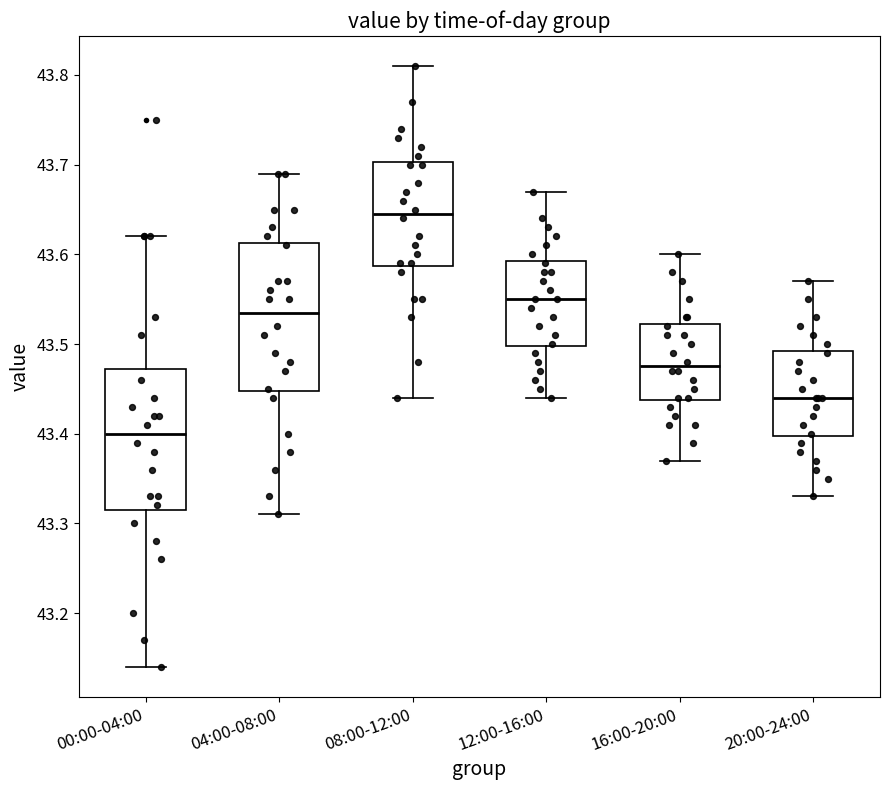

Reading left to right, transcribe this box plot: for each box, give where its median line is, the range the box spans, and where its two whiskers end, as read against the y-axis. The values are not printed on the chart, so give them approximately, as read against the axis.

00:00-04:00: median 43.40, box 43.32 to 43.47, whiskers 43.14 to 43.62
04:00-08:00: median 43.54, box 43.45 to 43.61, whiskers 43.31 to 43.69
08:00-12:00: median 43.65, box 43.59 to 43.70, whiskers 43.44 to 43.81
12:00-16:00: median 43.55, box 43.50 to 43.59, whiskers 43.44 to 43.67
16:00-20:00: median 43.48, box 43.44 to 43.52, whiskers 43.37 to 43.60
20:00-24:00: median 43.44, box 43.40 to 43.49, whiskers 43.33 to 43.57